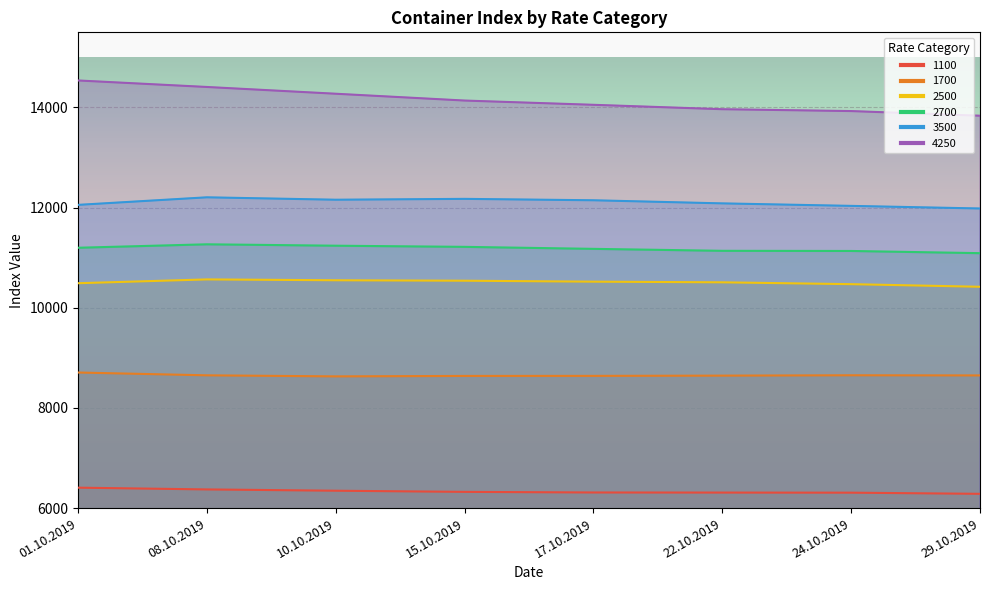

What is the sum of the 1100 values at 08.10.2019 and 29.10.2019?

12660